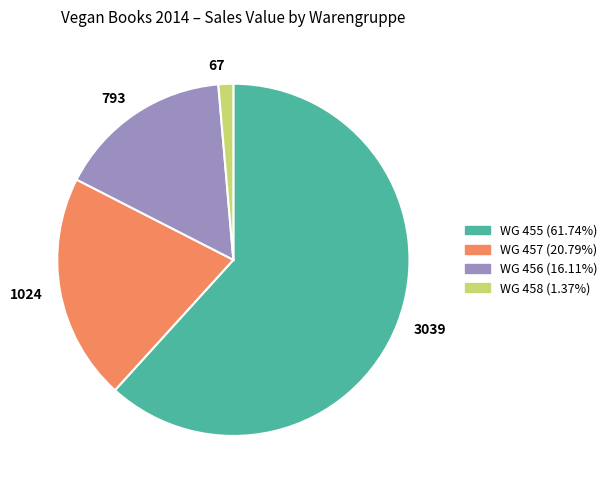

Is there any slice that represents more than half of the pie?

Yes